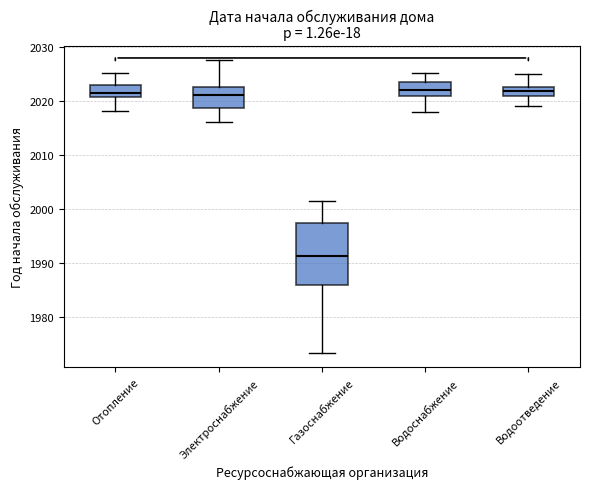

Which box's median line is the lowest?

Газоснабжение